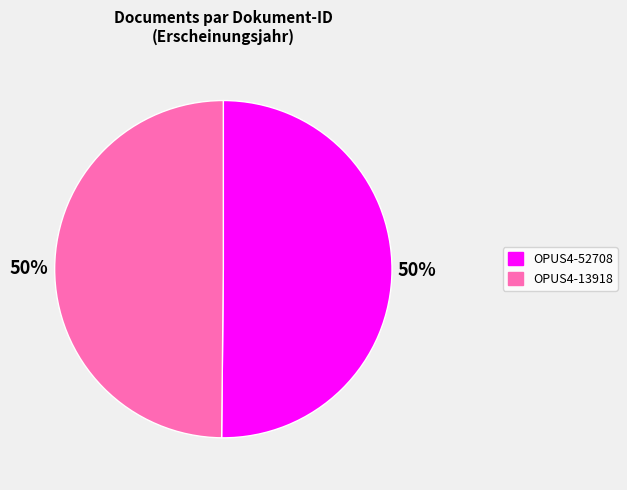

Do OPUS4-13918 and OPUS4-52708 together represent more than half of the pie?

Yes